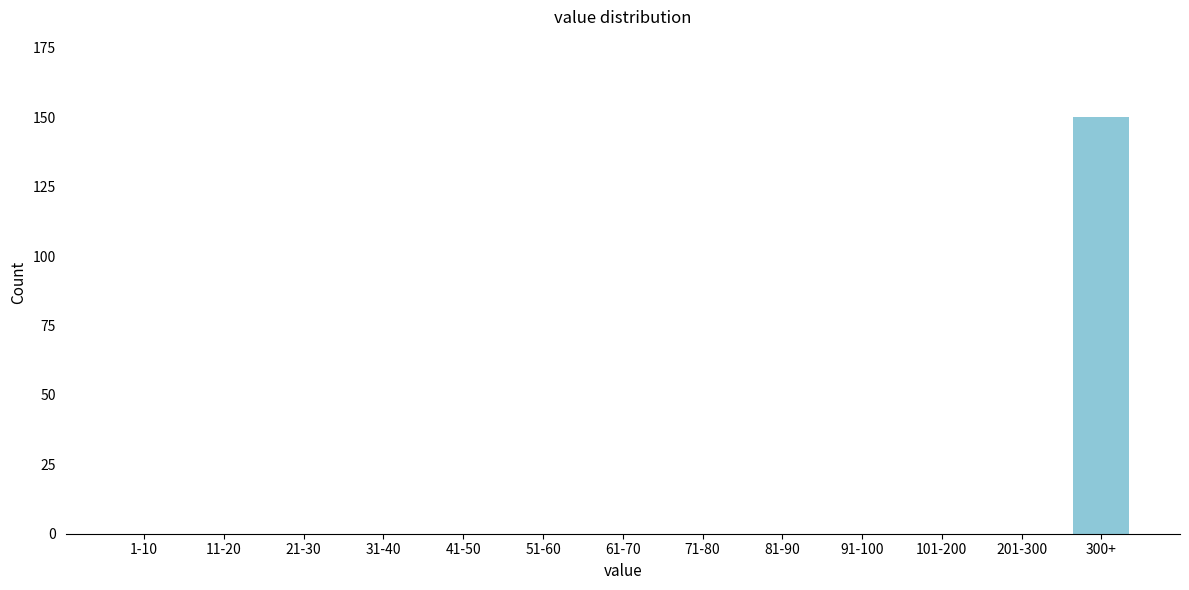

Reading left to right, list all the values displayed in this chart.

1-10=0	11-20=0	21-30=0	31-40=0	41-50=0	51-60=0	61-70=0	71-80=0	81-90=0	91-100=0	101-200=0	201-300=0	300+=150